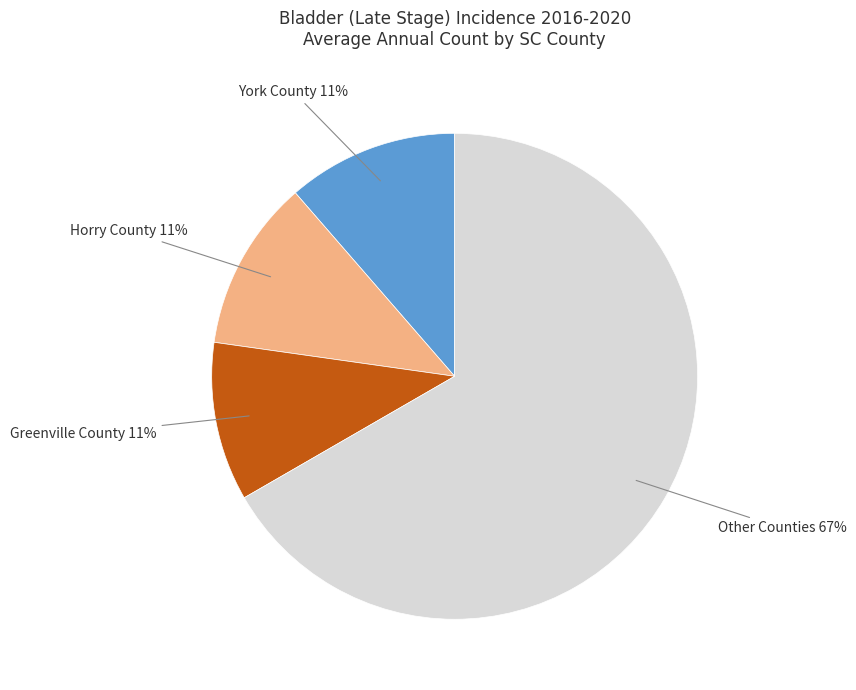

Does Horry County represent more than half of the total?

No